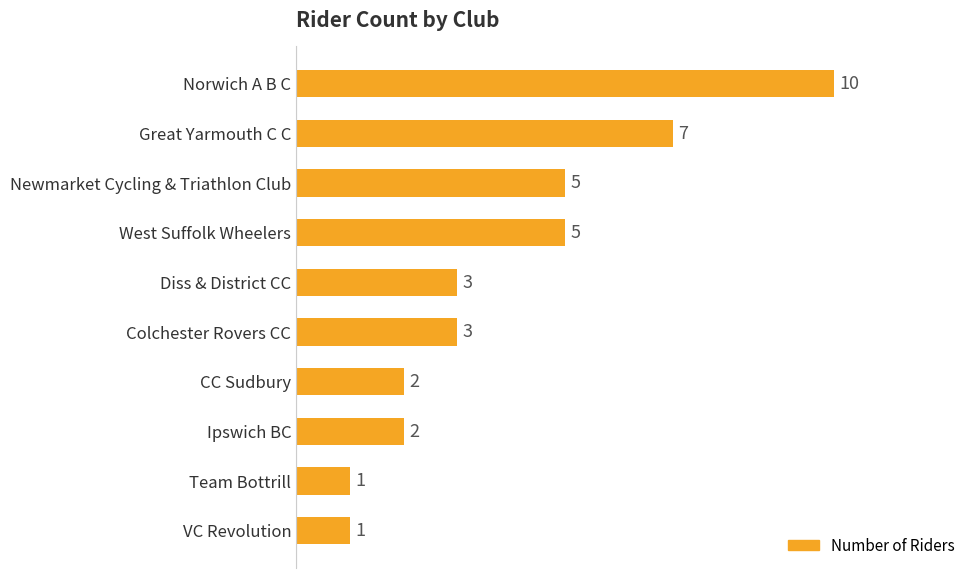

Which label corresponds to the largest value in the chart?

Norwich A B C